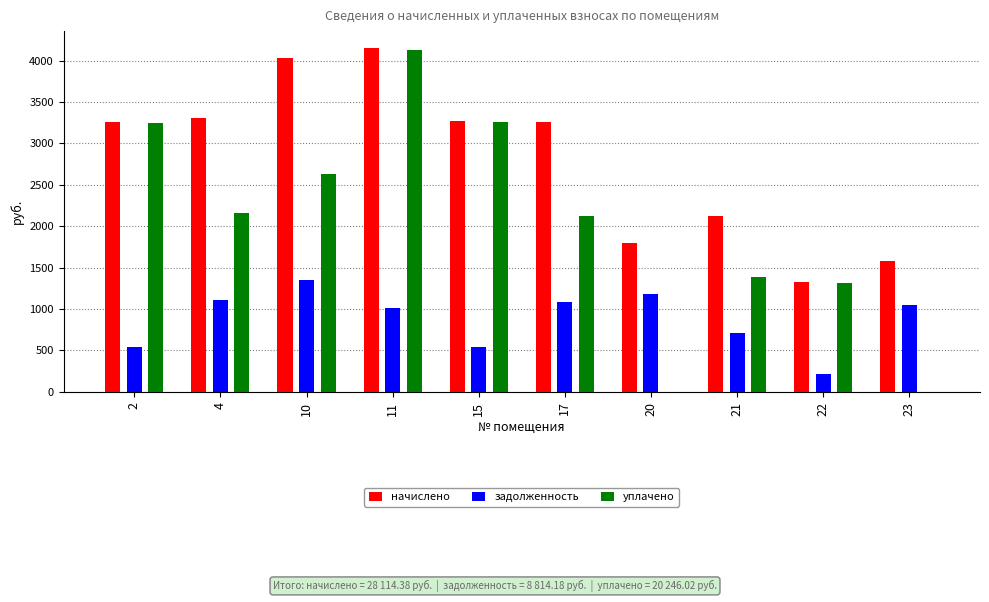

What is the sum of the уплачено values at 2 and 23?

3242.0